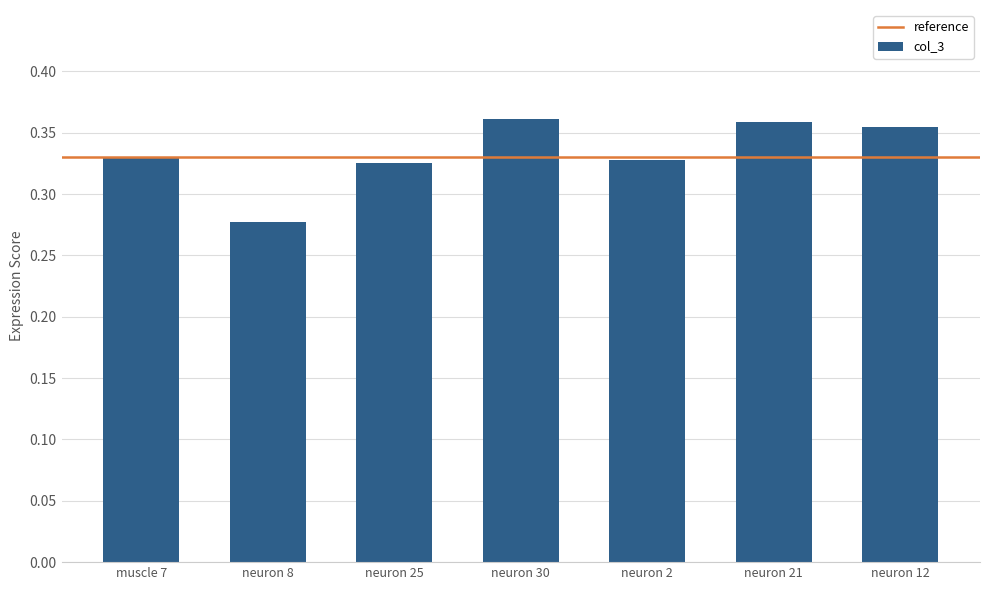

True or false: the data shows 0.2 at neuron 8.

False